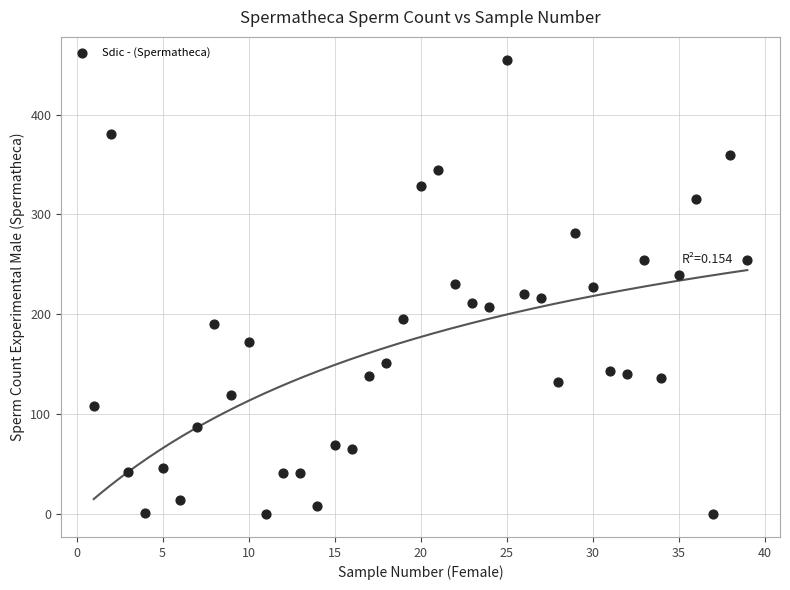

What is the range of Y values (max minus min)?

455